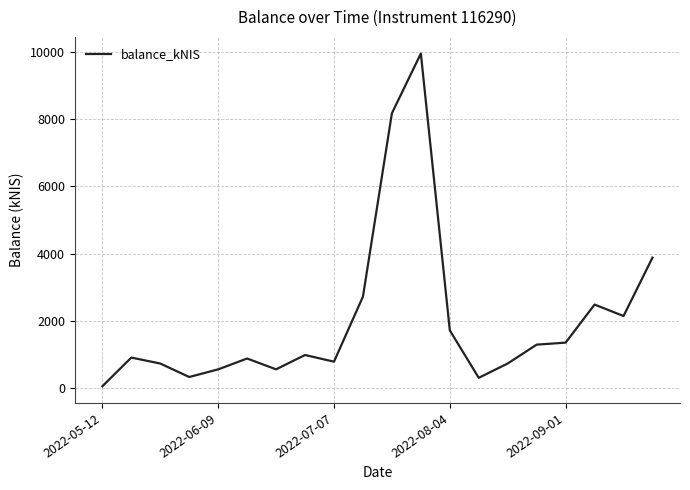

What is the difference between the maximum and minimum values?

9908.3